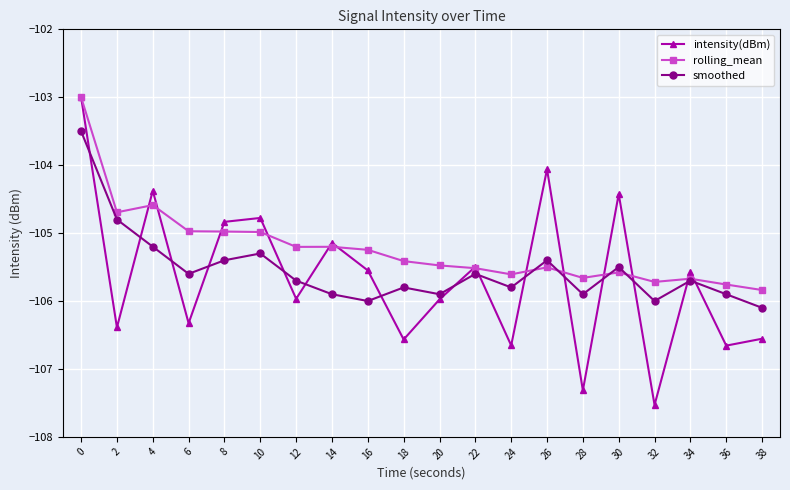

The smoothed series shows -105.6 at 22. True or false?

True